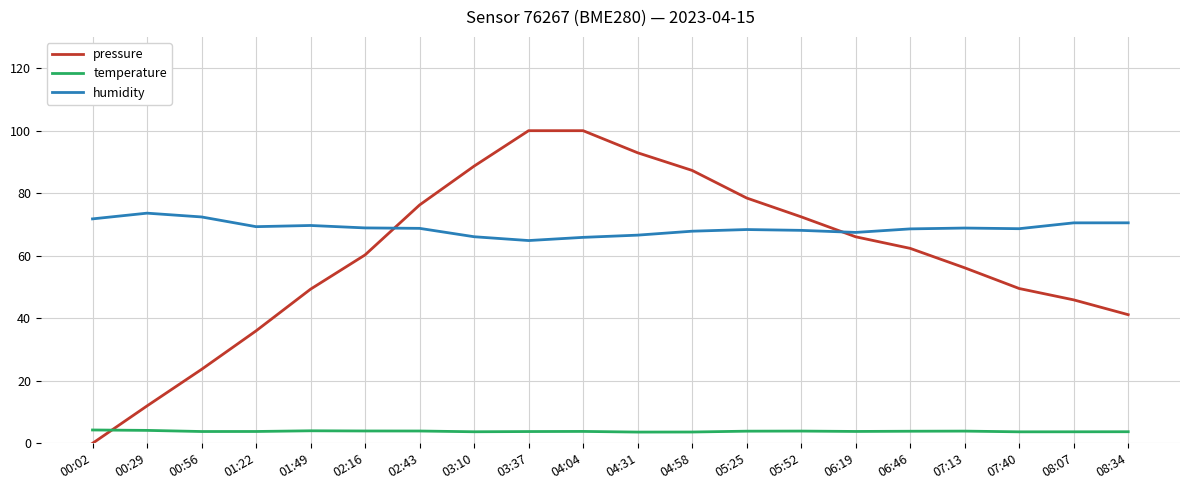

What is the maximum value for temperature?

4.3